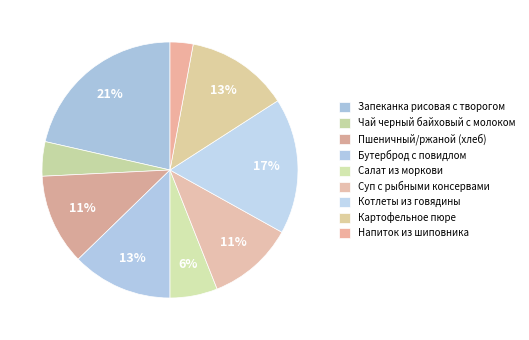

Combined, what portion of the pie is Запеканка рисовая с творогом and Картофельное пюре?

34.4%